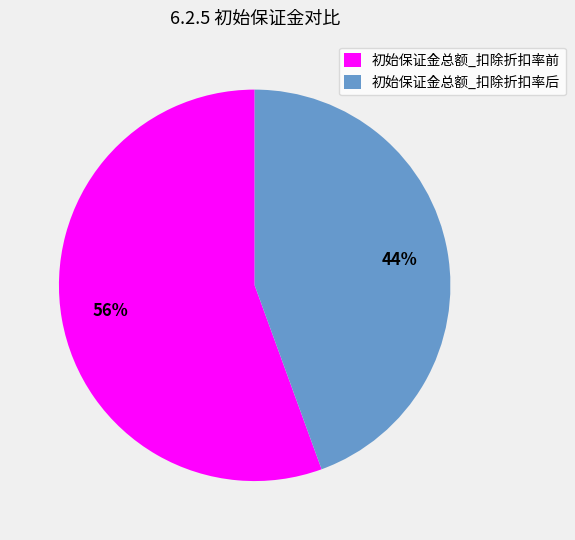

Rank the categories by value from lowest to highest.

初始保证金总额_扣除折扣率后, 初始保证金总额_扣除折扣率前